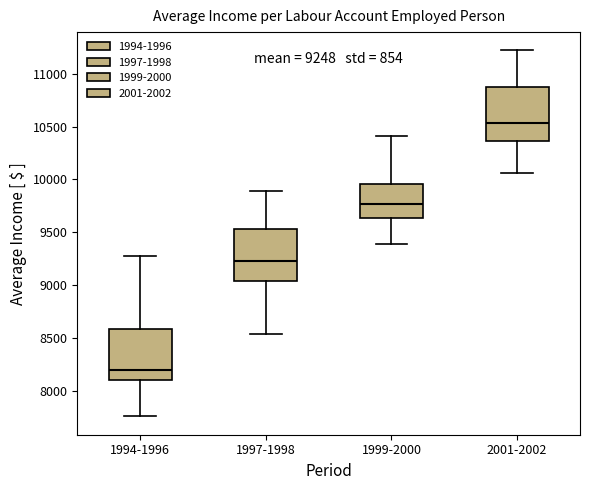

Which box's median line is the lowest?

1994-1996